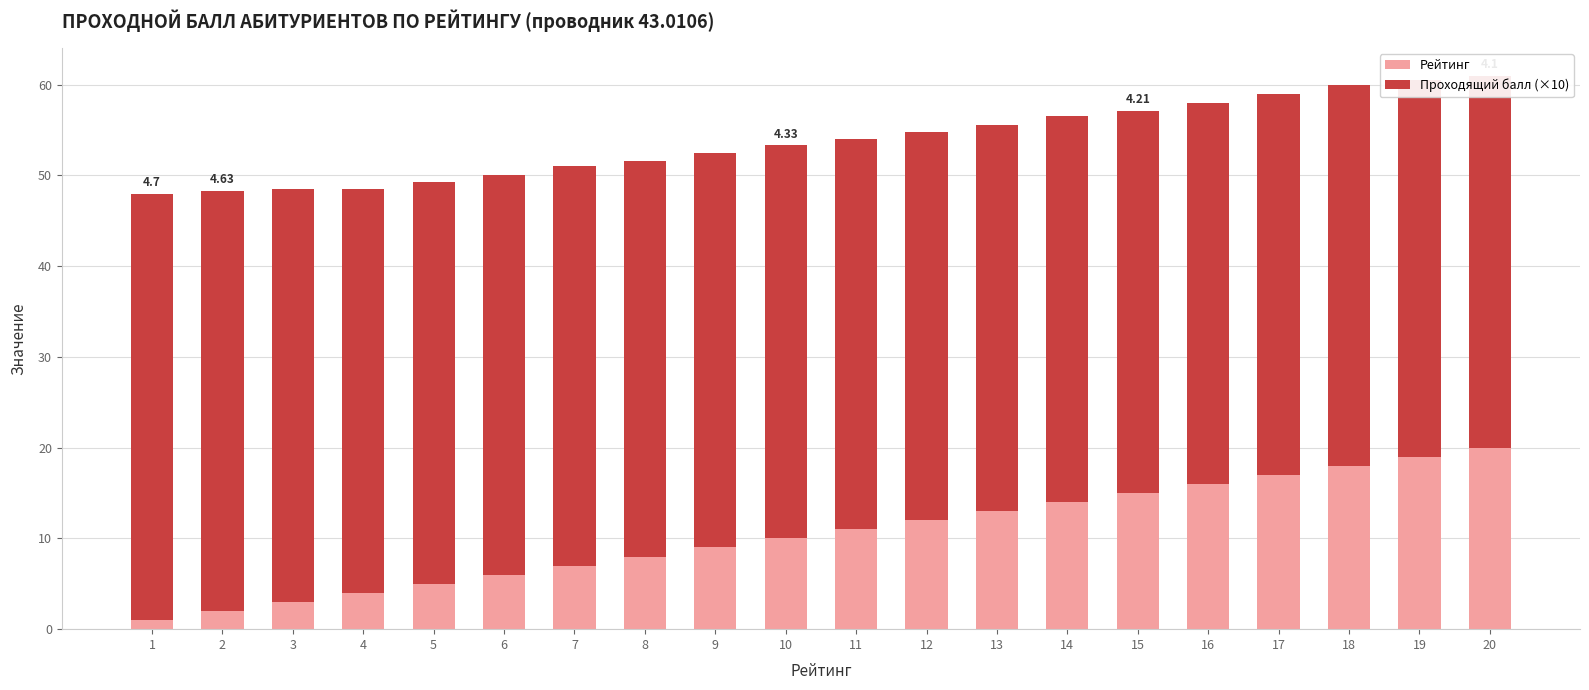

At which label does Рейтинг reach its peak?

20